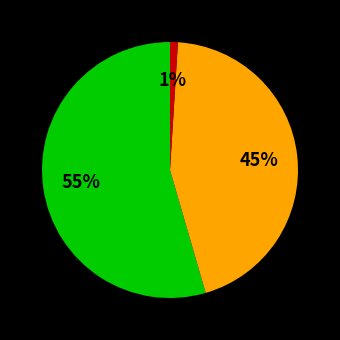

To the nearest percent, what is the average slice percentage?

33%